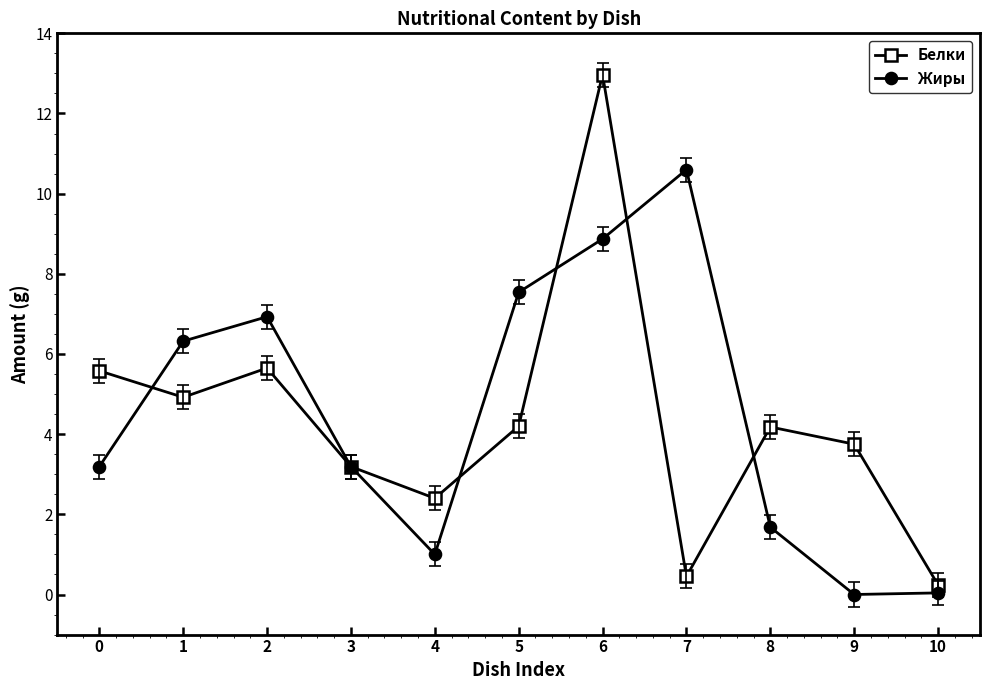

What is the total value across all series at 1?

11.2